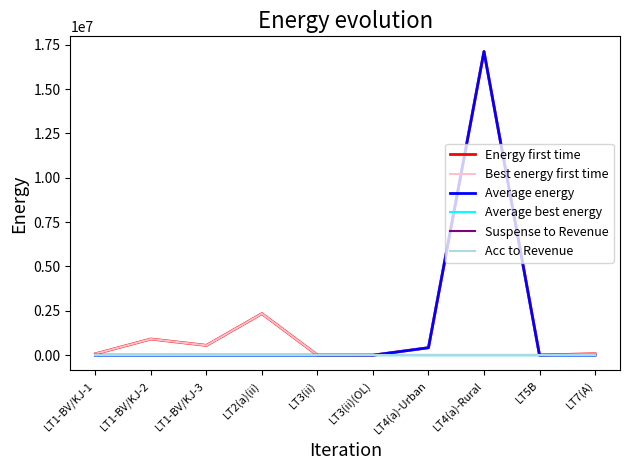

Does the chart have visible grid lines?

No